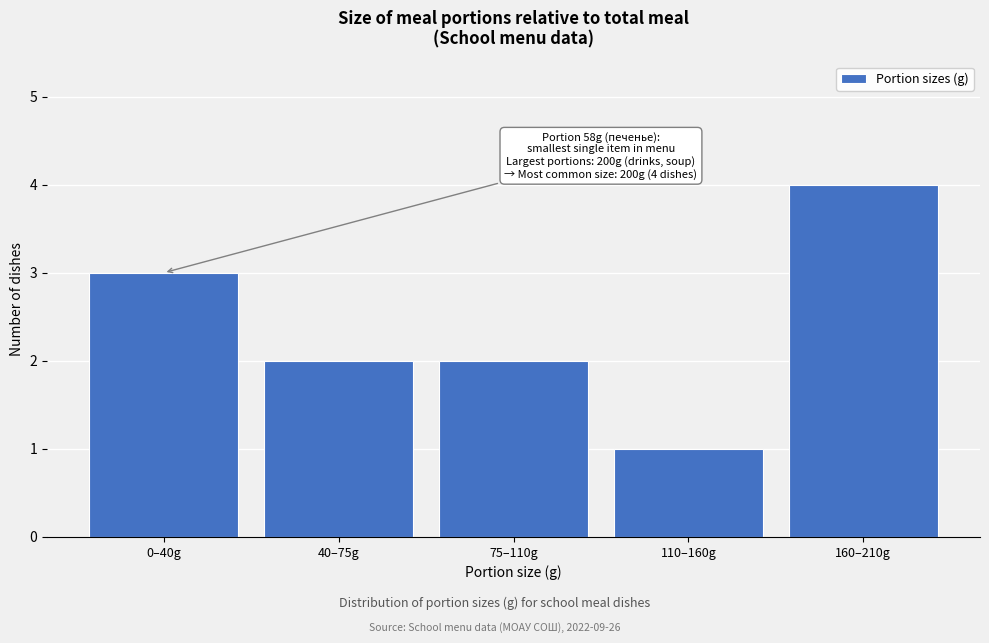

Reading left to right, transcribe all the data shown in this chart.

3	2	2	1	4